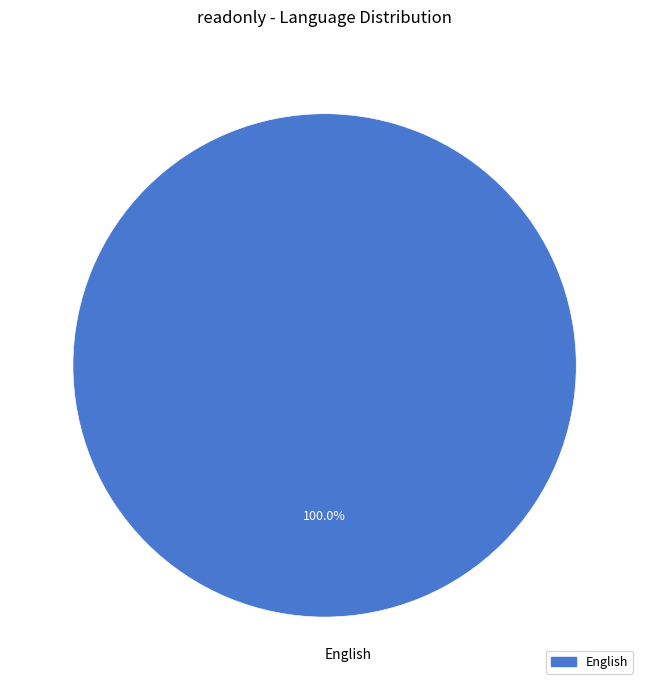

Which category accounts for the majority?

English